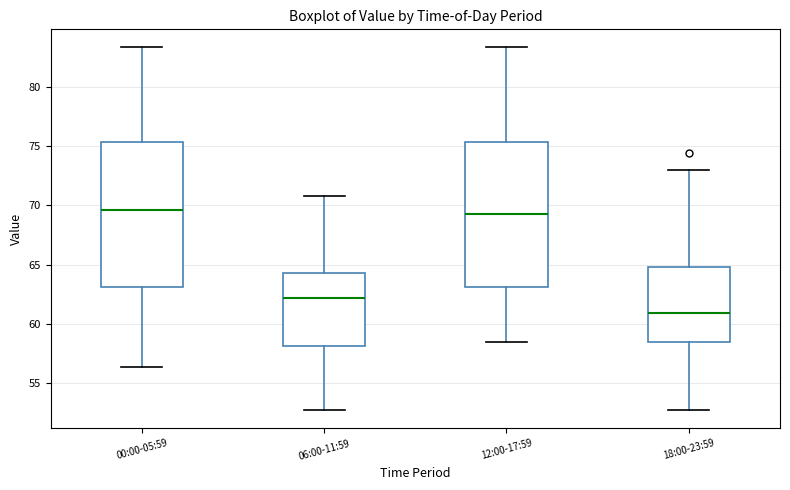

Where is the lower edge of the box for 18:00-23:59 on the y-axis? The values are not printed on the chart, so give them approximately, as read against the axis.

58.5